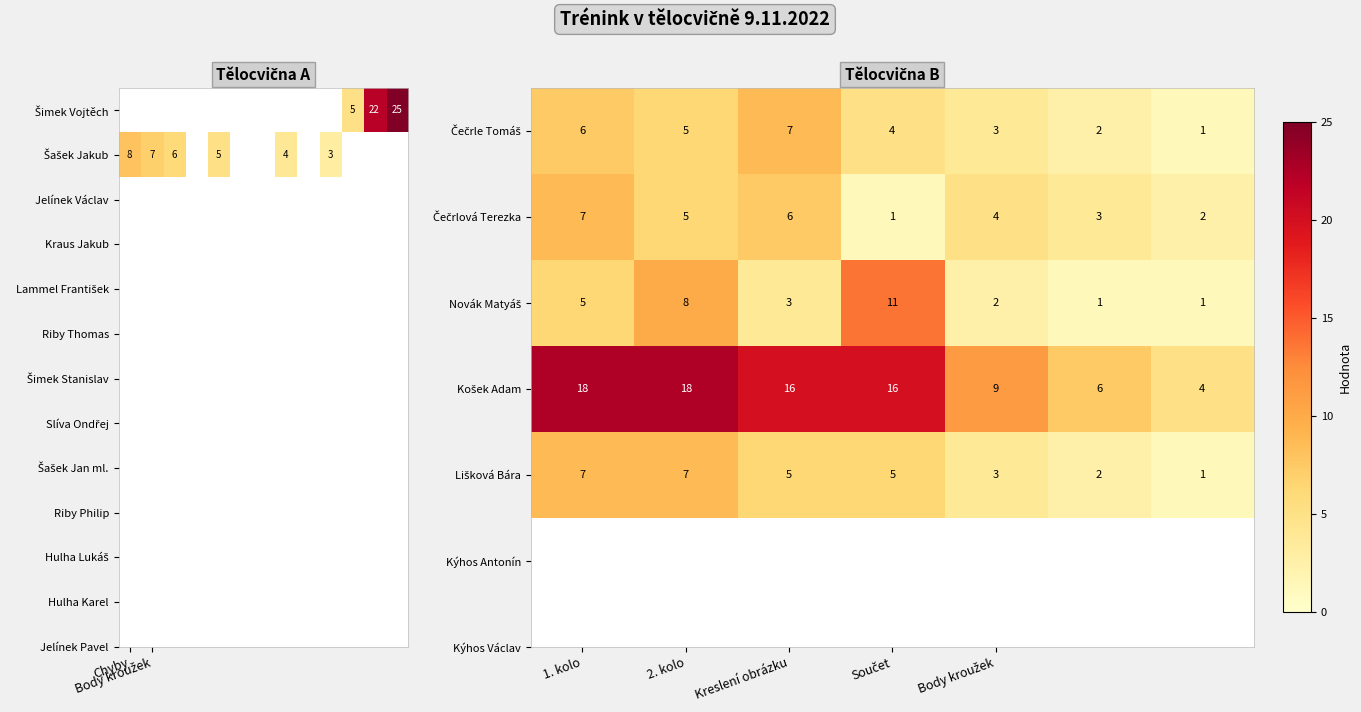

The value of Košek Adam at Součet is 4. True or false?

False